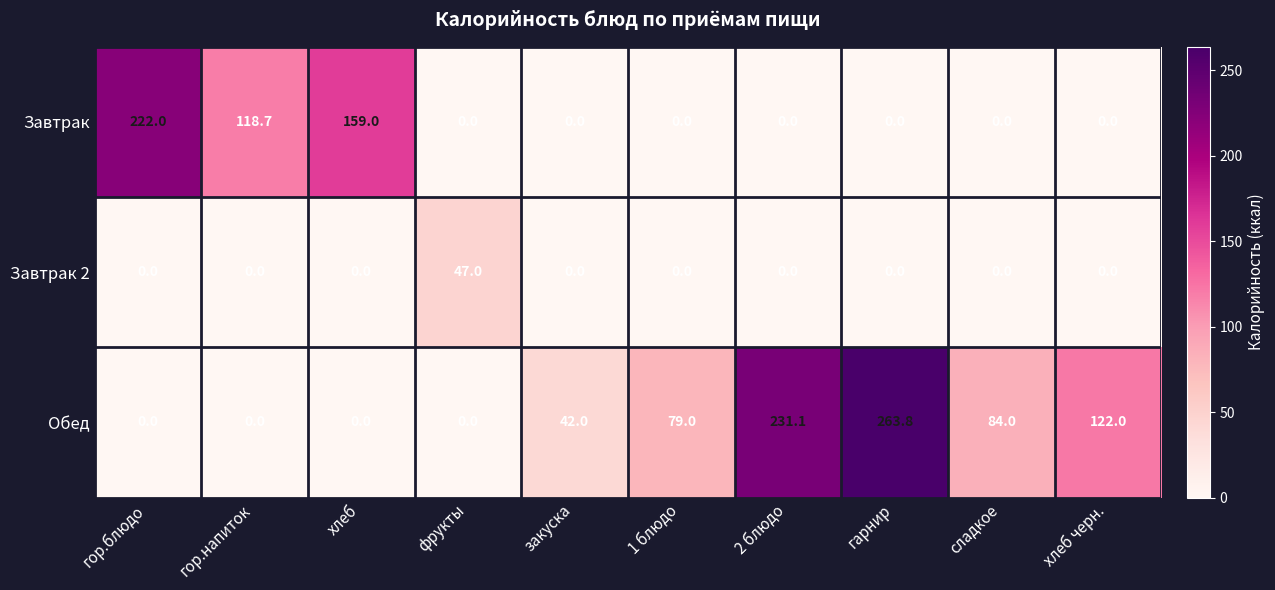

Reading left to right, what are all the values shown in this chart?

Завтрак: 222.0	118.7	159.0	0.0	0.0	0.0	0.0	0.0	0.0	0.0
Завтрак 2: 0.0	0.0	0.0	47.0	0.0	0.0	0.0	0.0	0.0	0.0
Обед: 0.0	0.0	0.0	0.0	42.0	79.0	231.1	263.8	84.0	122.0